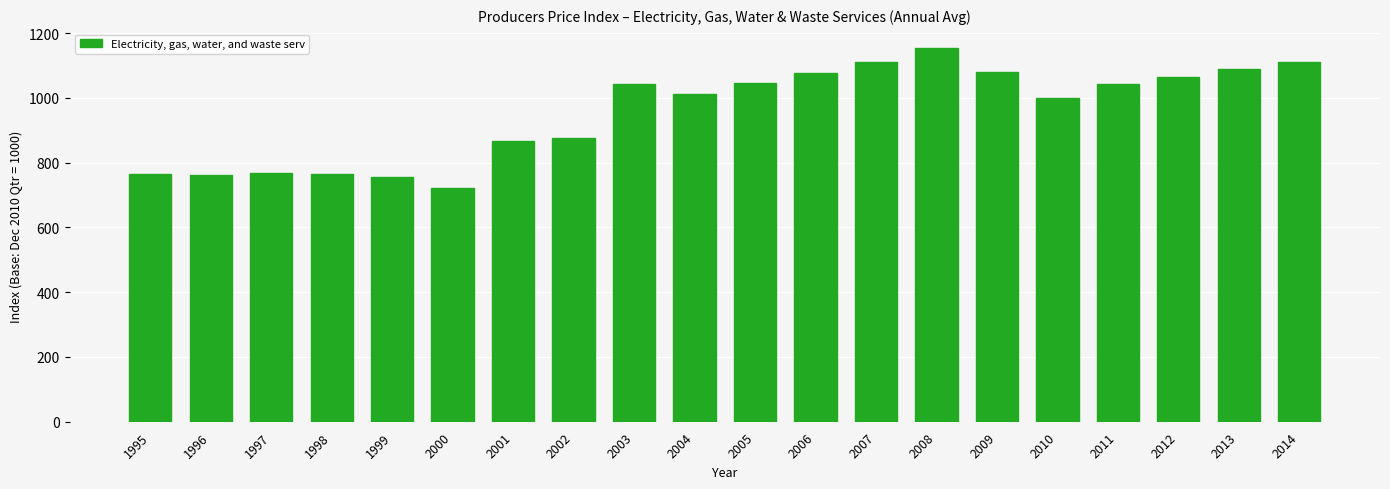

What is the value of the 19th bar from the left?

1090.0